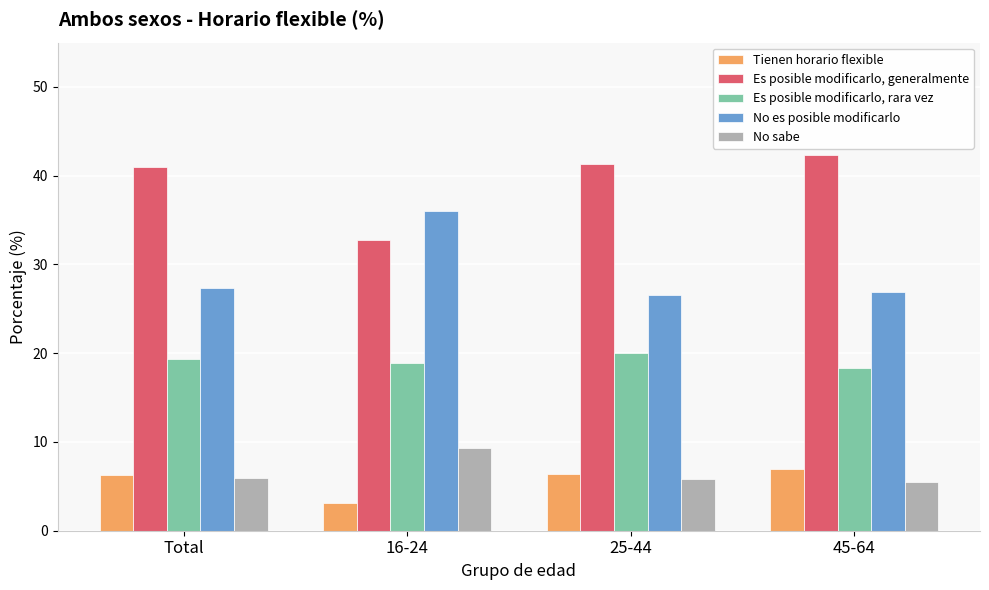

List the series in order of their peak value, lowest first.

Tienen horario flexible, No sabe, Es posible modificarlo, rara vez, No es posible modificarlo, Es posible modificarlo, generalmente